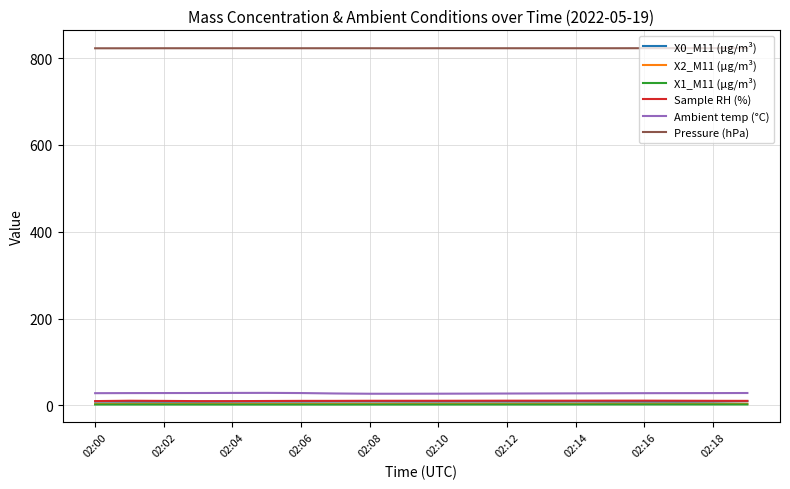

True or false: Pressure (hPa) and X2_M11 (μg/m³) cross at least once.

False